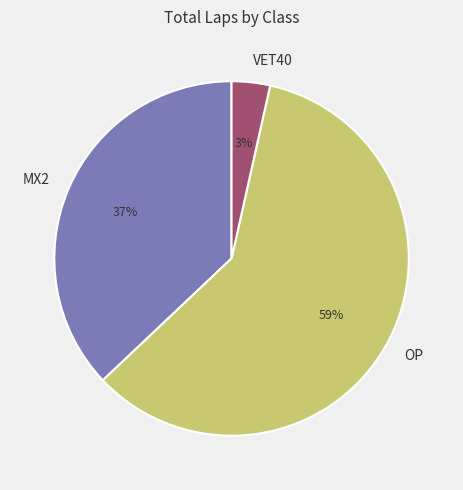

What percentage is the MX2 slice, to the nearest percent?

37%